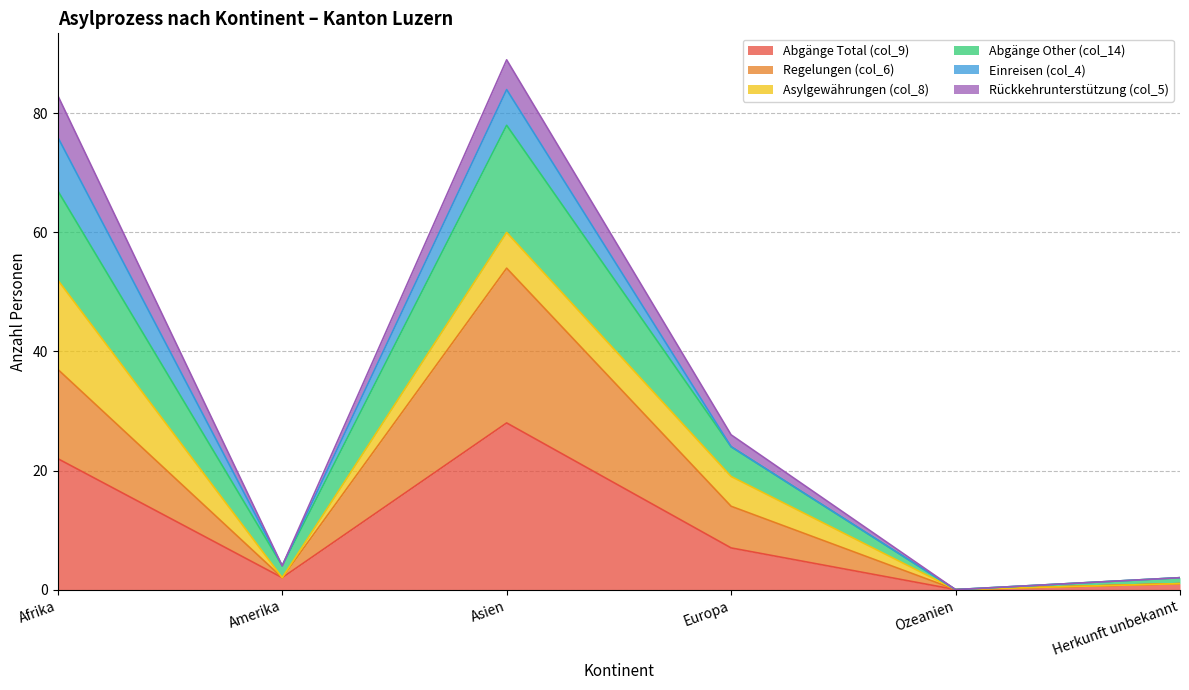

What are all the series names shown in the legend?

Abgänge Total (col_9), Regelungen (col_6), Asylgewährungen (col_8), Abgänge Other (col_14), Einreisen (col_4), Rückkehrunterstützung (col_5)